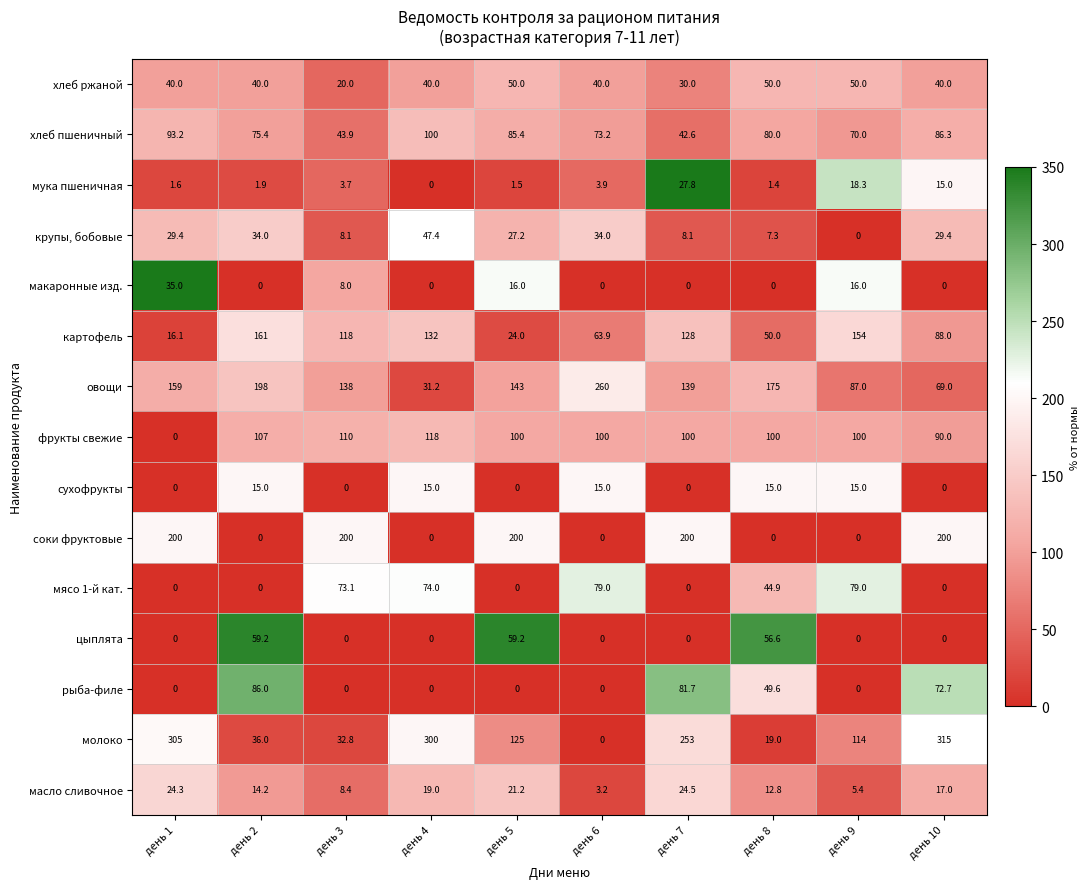

At which label is мука пшеничная closest to 13?

день 10